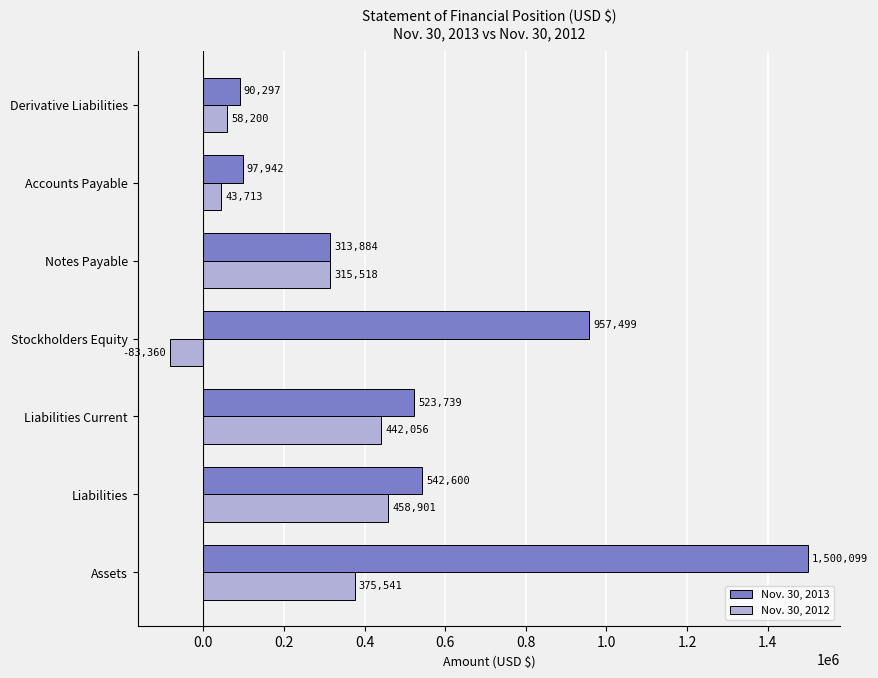

Which series has the largest total across all categories?

Nov. 30, 2013